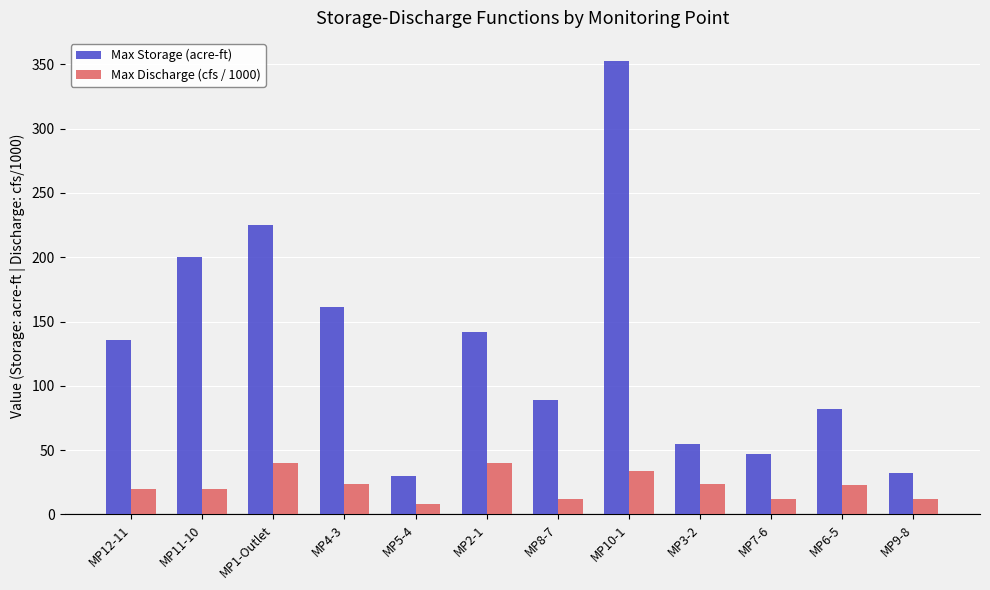

Which category has the lowest value in the Max Discharge (cfs / 1000) series?

MP5-4